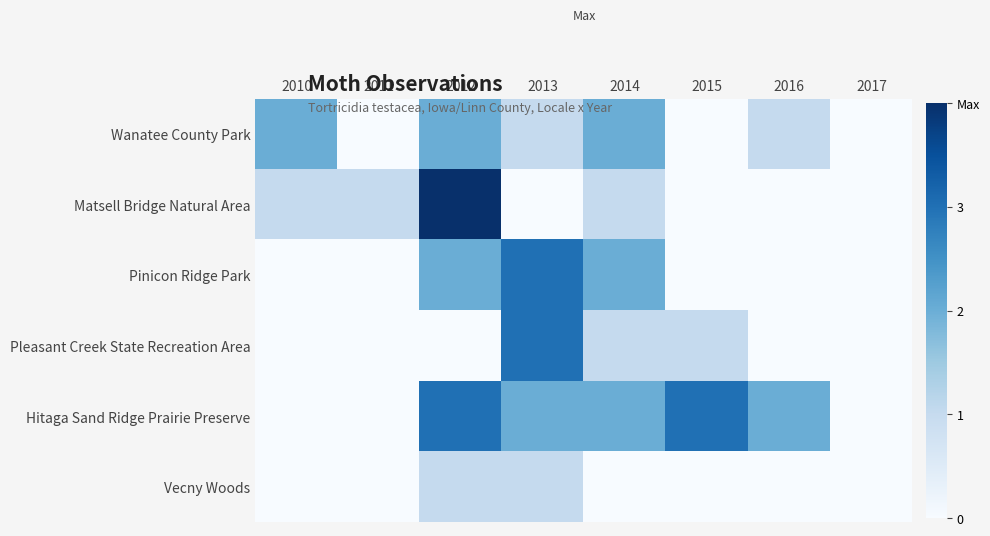

Reading left to right, transcribe all the data shown in this chart.

Wanatee County Park: 2010=2	2011=0	2012=2	2013=1	2014=2	2015=0	2016=1	2017=0
Matsell Bridge Natural Area: 2010=1	2011=1	2012=4	2013=0	2014=1	2015=0	2016=0	2017=0
Pinicon Ridge Park: 2010=0	2011=0	2012=2	2013=3	2014=2	2015=0	2016=0	2017=0
Pleasant Creek State Recreation Area: 2010=0	2011=0	2012=0	2013=3	2014=1	2015=1	2016=0	2017=0
Hitaga Sand Ridge Prairie Preserve: 2010=0	2011=0	2012=3	2013=2	2014=2	2015=3	2016=2	2017=0
Vecny Woods: 2010=0	2011=0	2012=1	2013=1	2014=0	2015=0	2016=0	2017=0